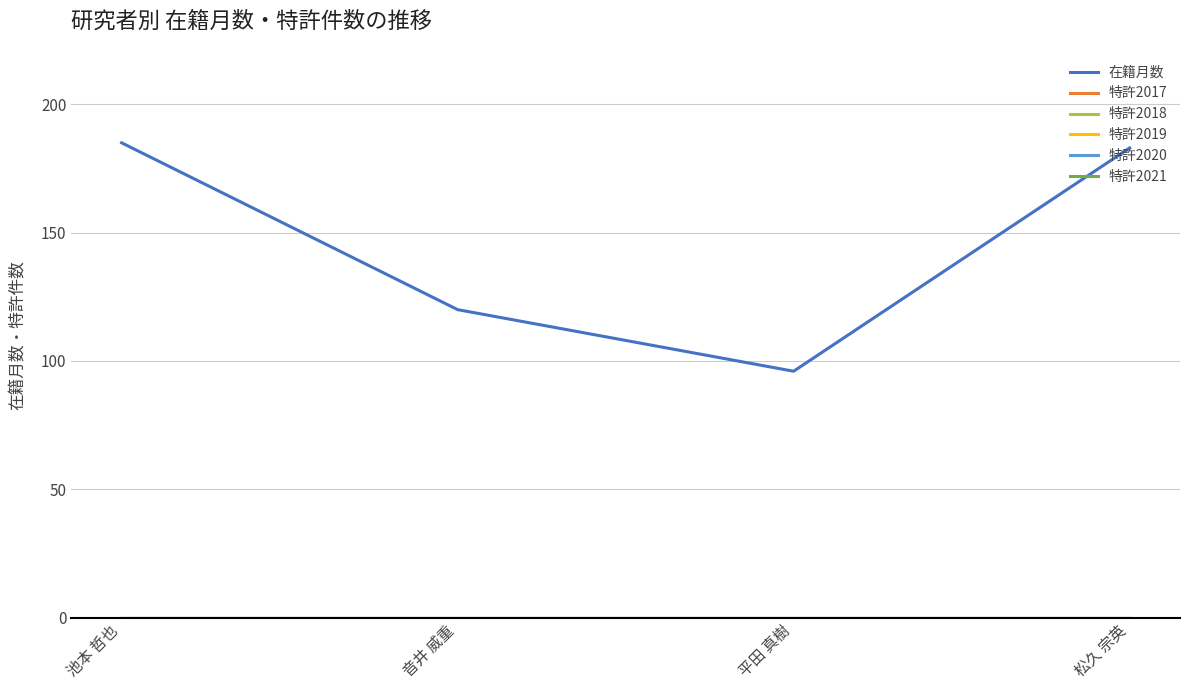

What is the lowest value of the 在籍月数 series?

96